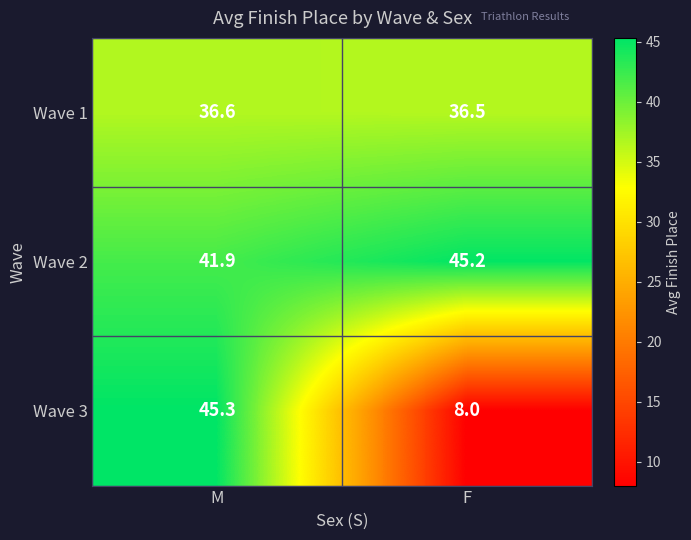

What is the maximum value shown in the chart?

45.3